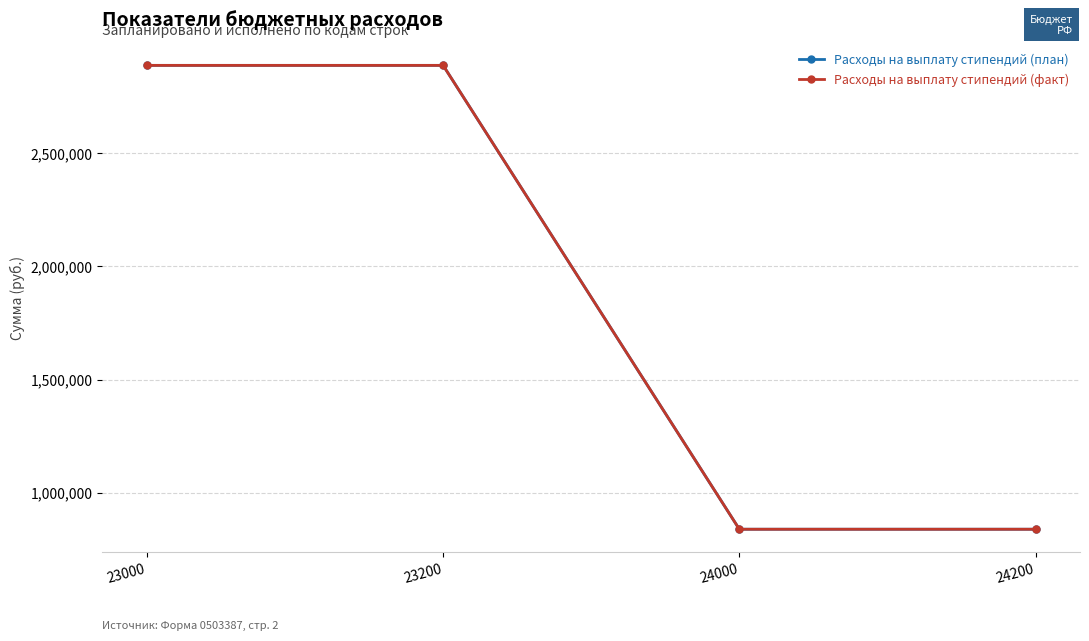

At how many categories does at least one series exceed 1655103?

2